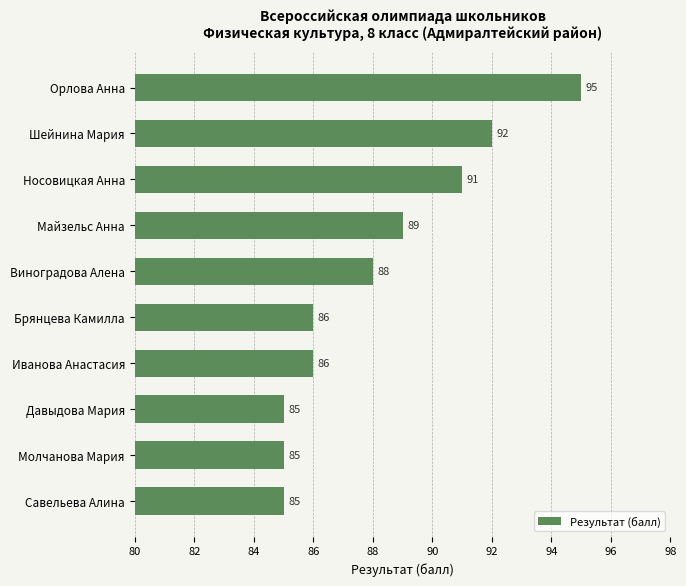

What position from the bottom is Давыдова Мария?

3